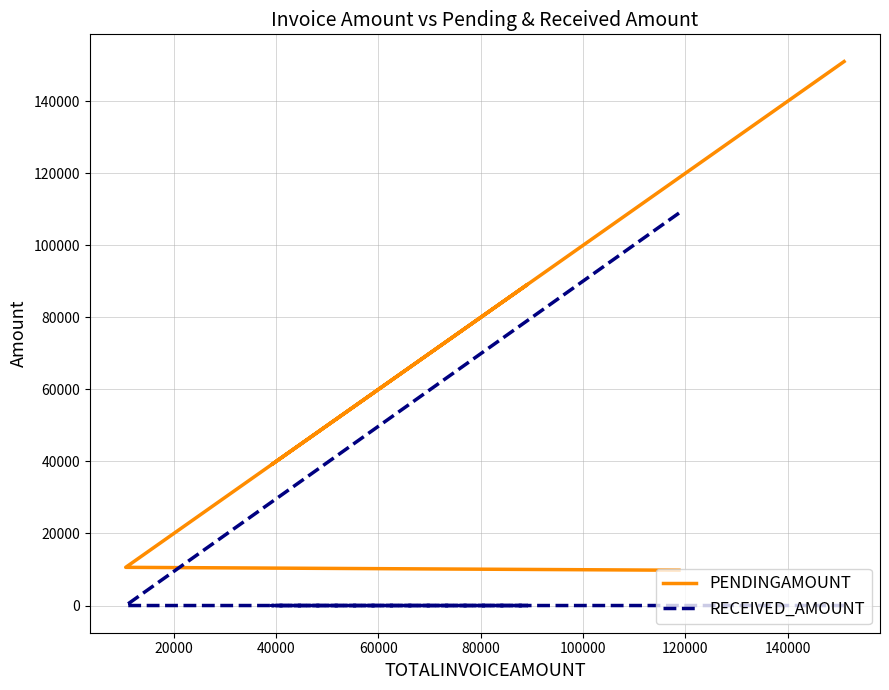

What is the difference between the maximum and second lowest values in the RECEIVED_AMOUNT series?

108940.2